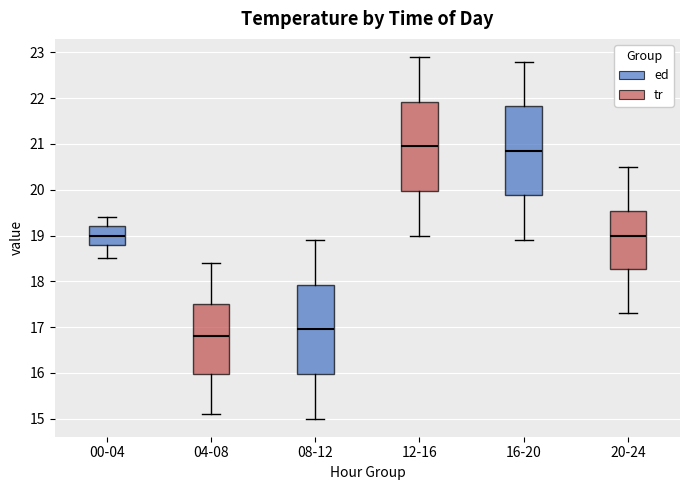

Where does the upper whisker of the box for 00-04 end on the y-axis? The values are not printed on the chart, so give them approximately, as read against the axis.

19.4